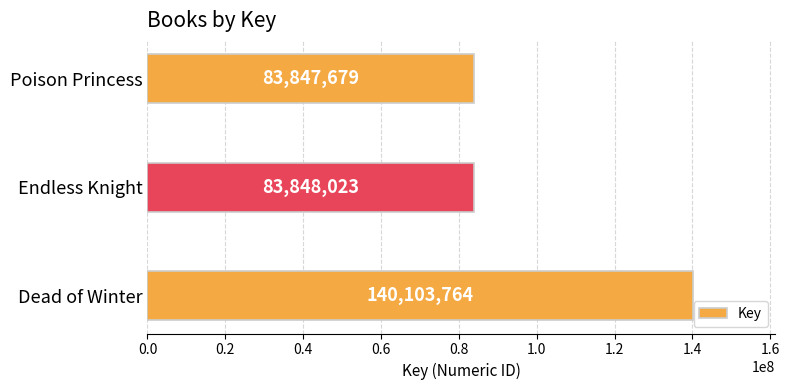

Reading bottom to top, extract all data points from this chart.

Dead of Winter=140103764	Endless Knight=83848023	Poison Princess=83847679